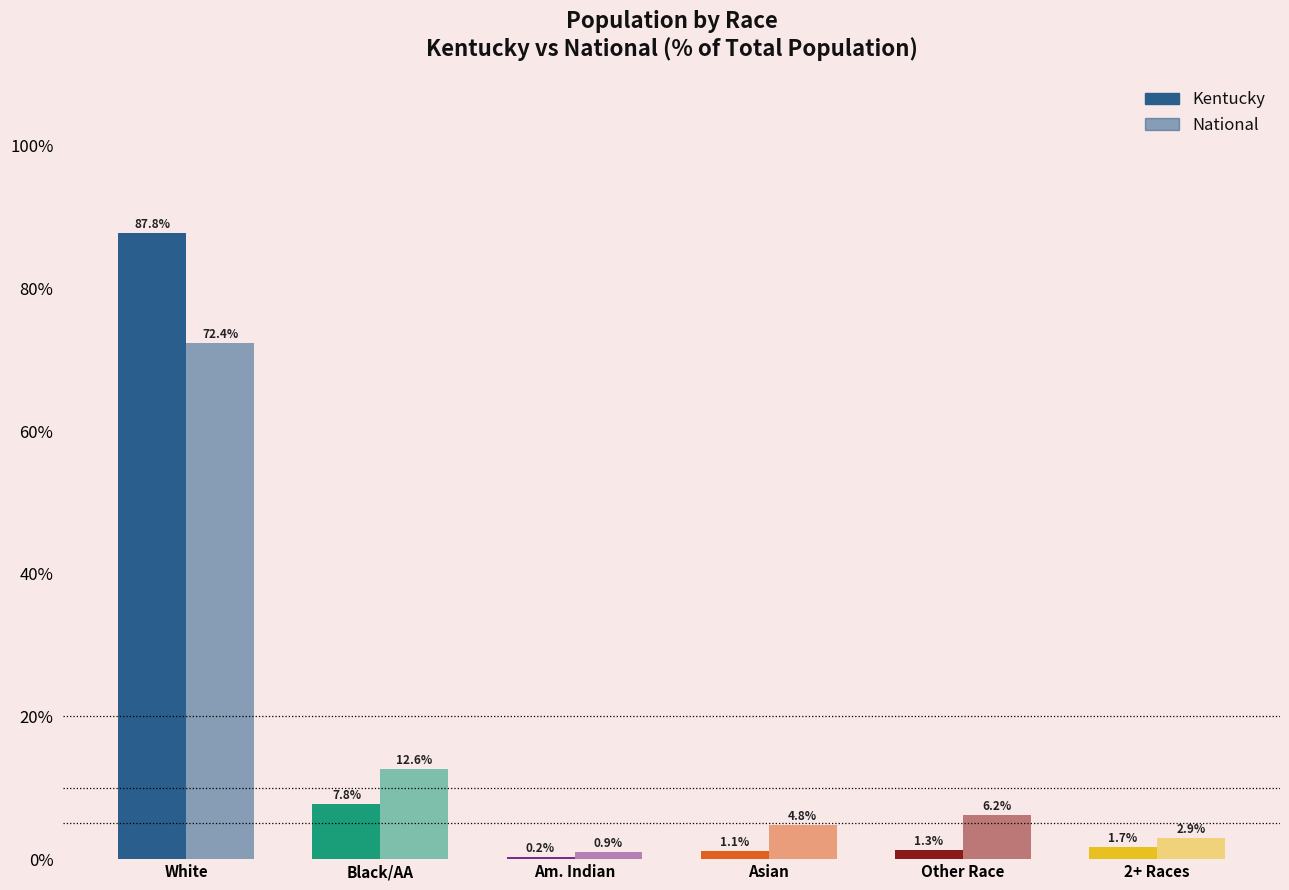

Between Am. Indian and White, which is larger?

White